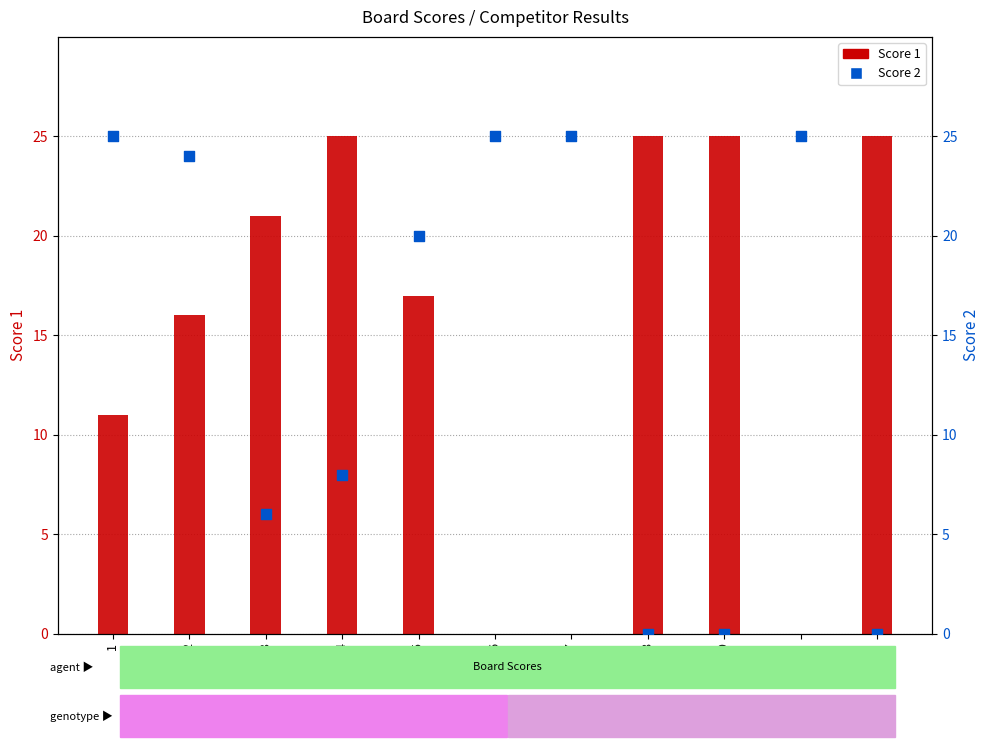

Which series reaches the maximum Y coordinate?

Score 1